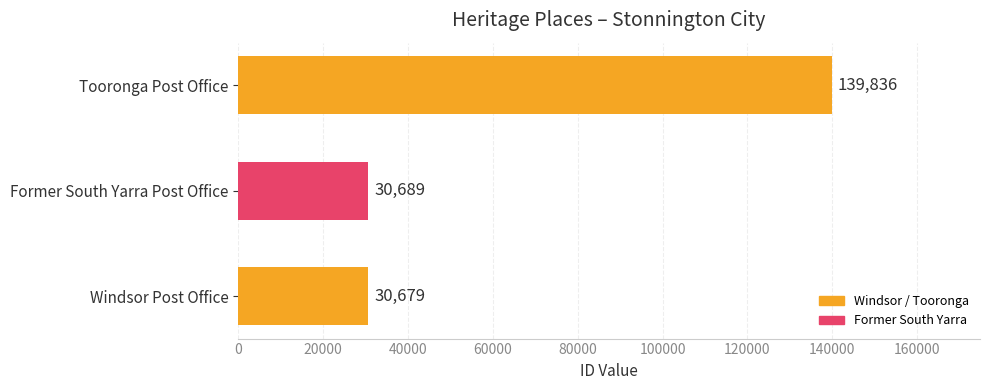

Which category has the highest value across all series?

Tooronga Post Office